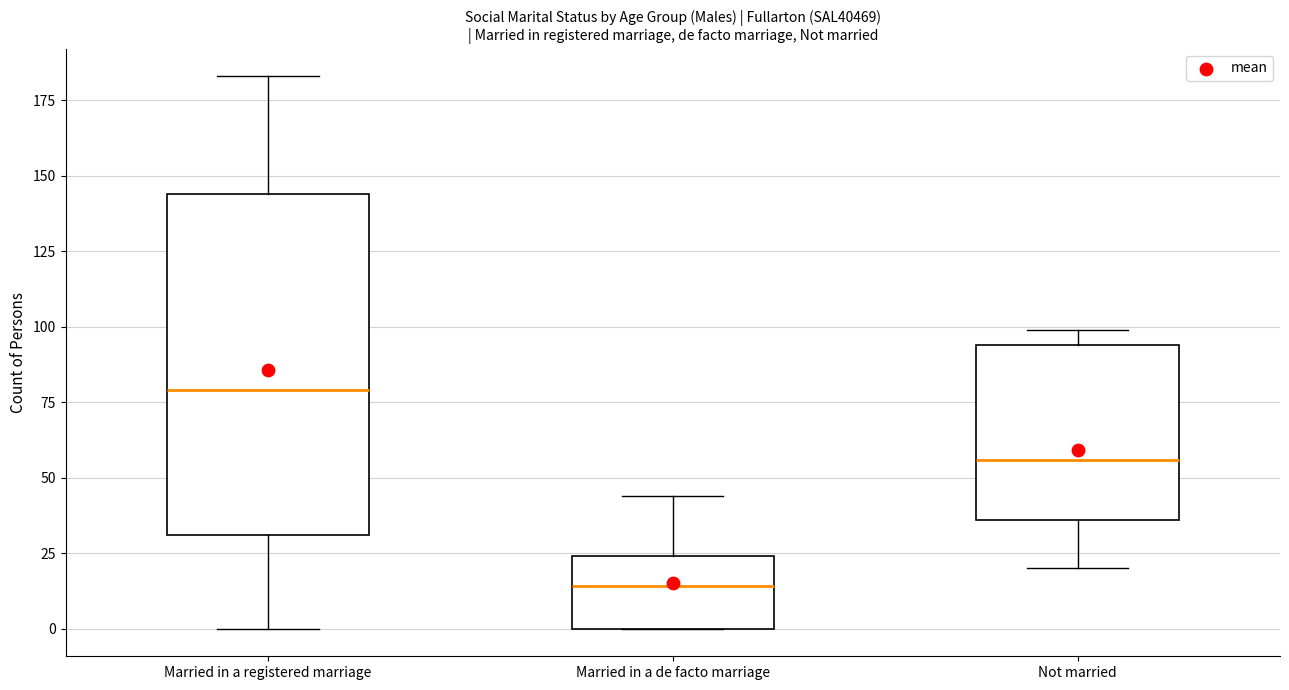

Reading left to right, read every box against the y-axis: the position of its median line, the range the box covers, and the ends of its whiskers. The values are not printed on the chart, so give them approximately, as read against the axis.

Married in a registered marriage: median 80, box 30 to 145, whiskers 0 to 185
Married in a de facto marriage: median 15, box 0 to 25, whiskers 0 to 45
Not married: median 55, box 35 to 95, whiskers 20 to 100